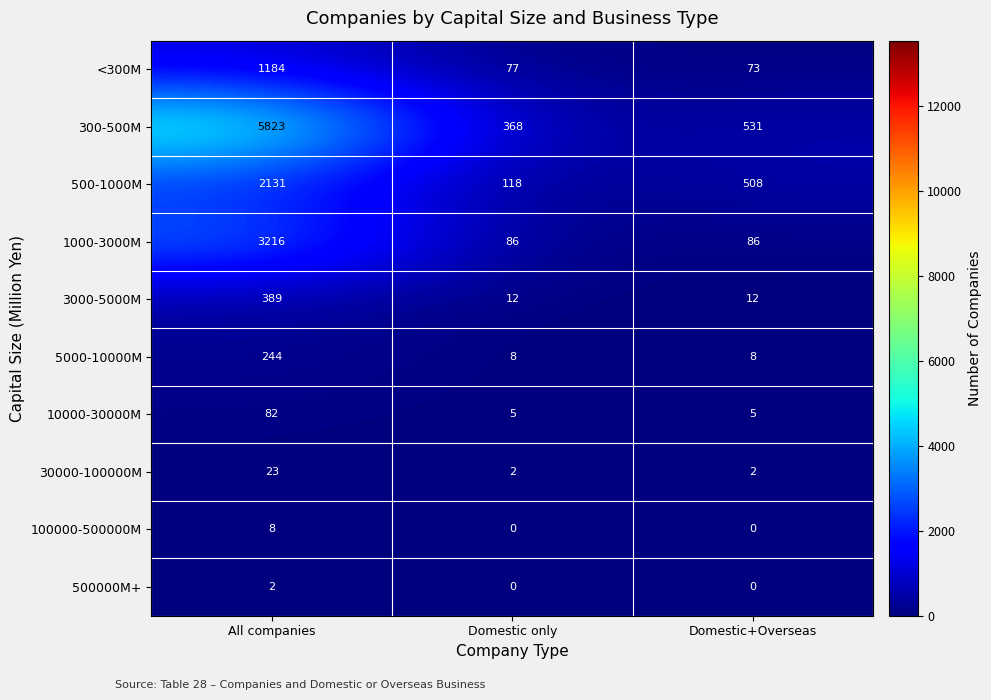

What is the minimum value for 500-1000M?

118